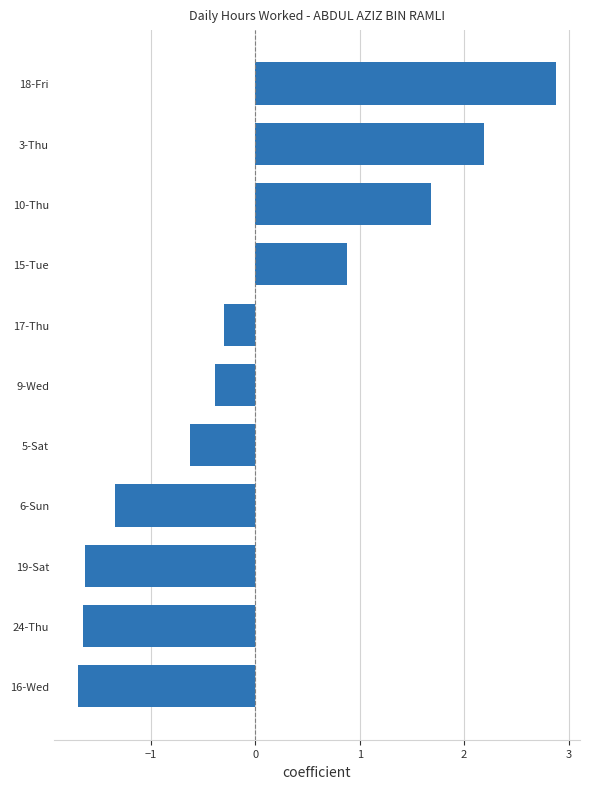

At which category does the chart reach its peak across all series?

18-Fri